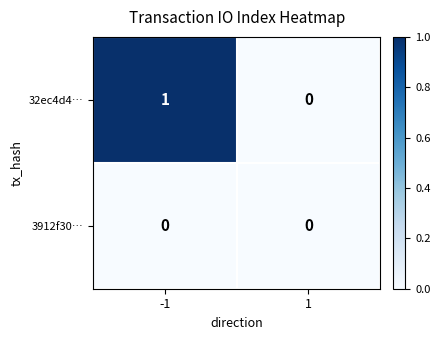

The value of 32ec4d4… at -1 is 2. True or false?

False